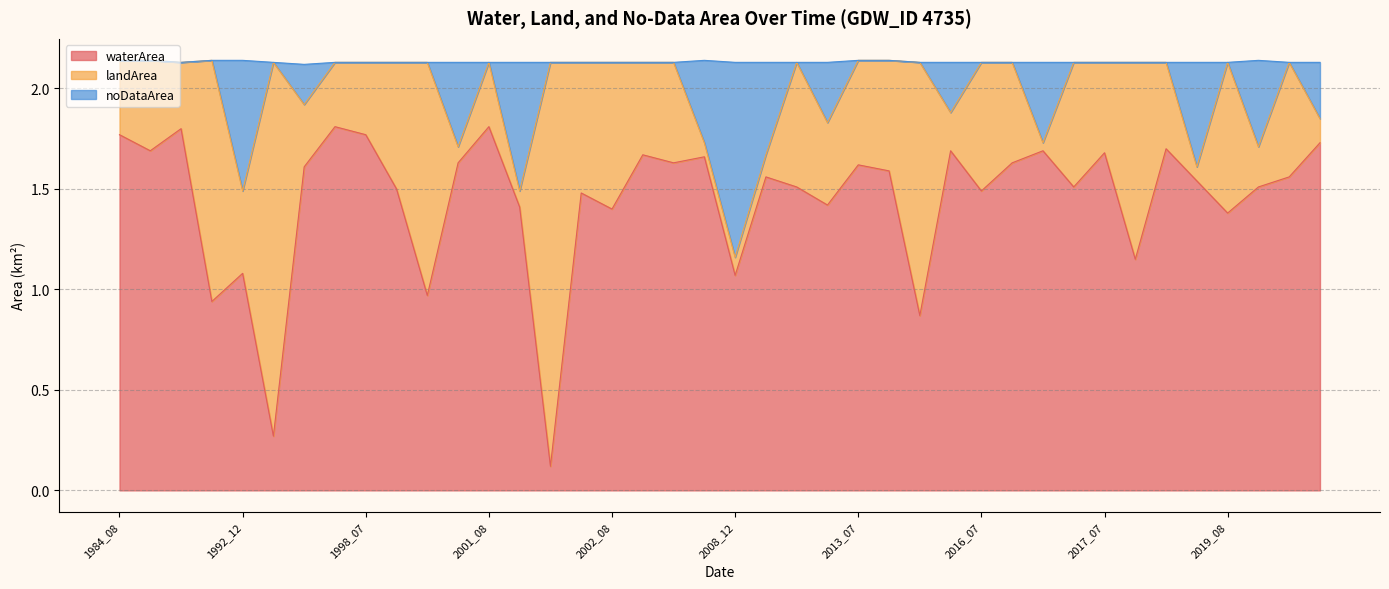

What is the difference between the noDataArea values at 2018_12 and 2009_12?

0.1